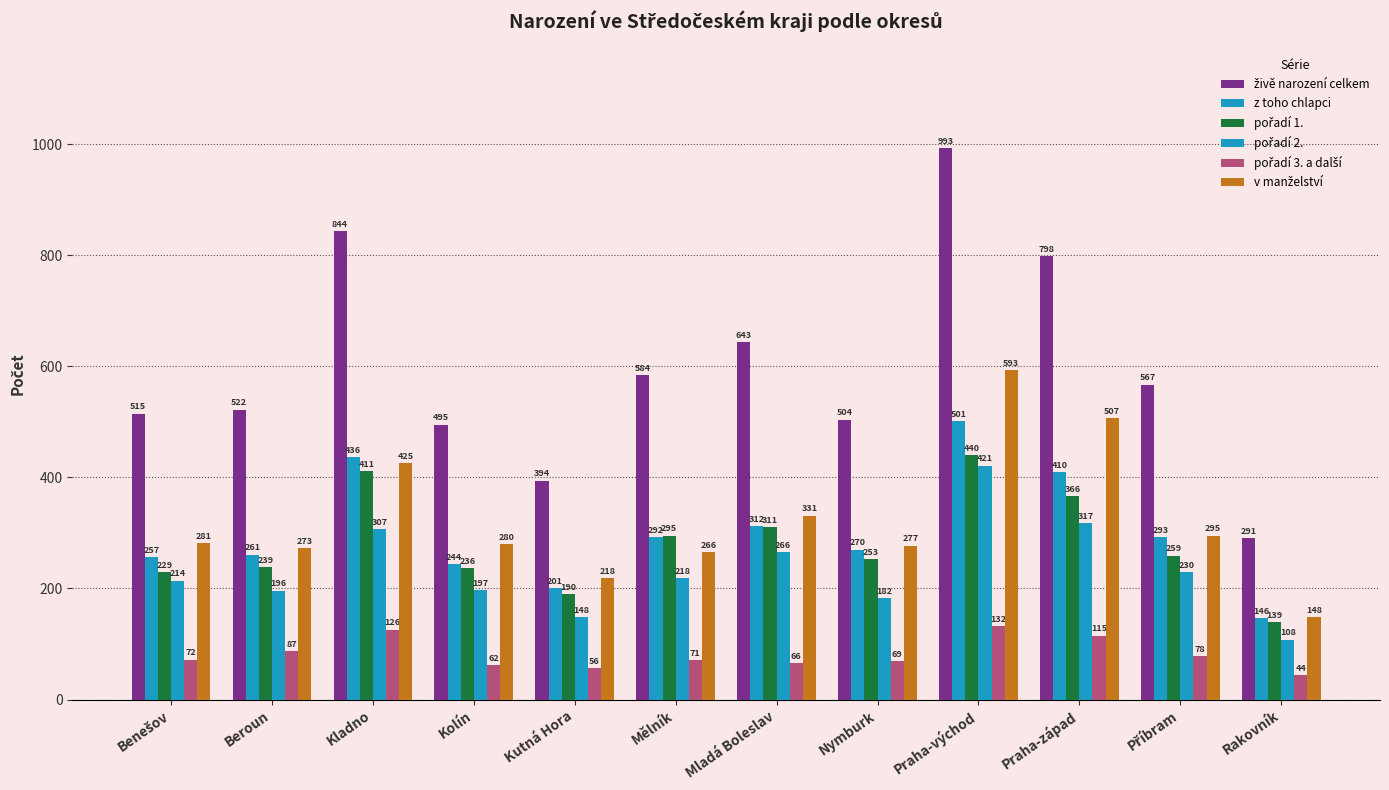

What is the sum of all v manželství values?

3894